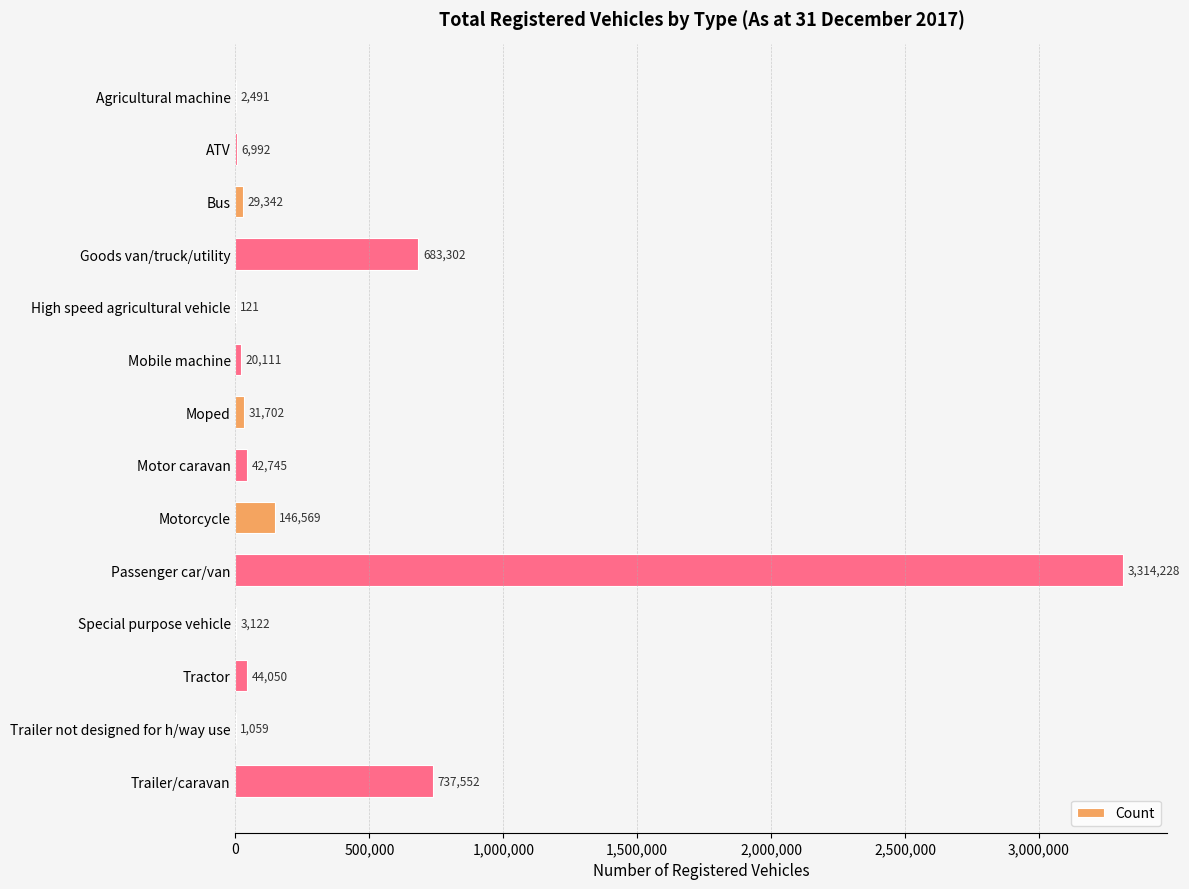

What is the greatest value displayed?

3314228